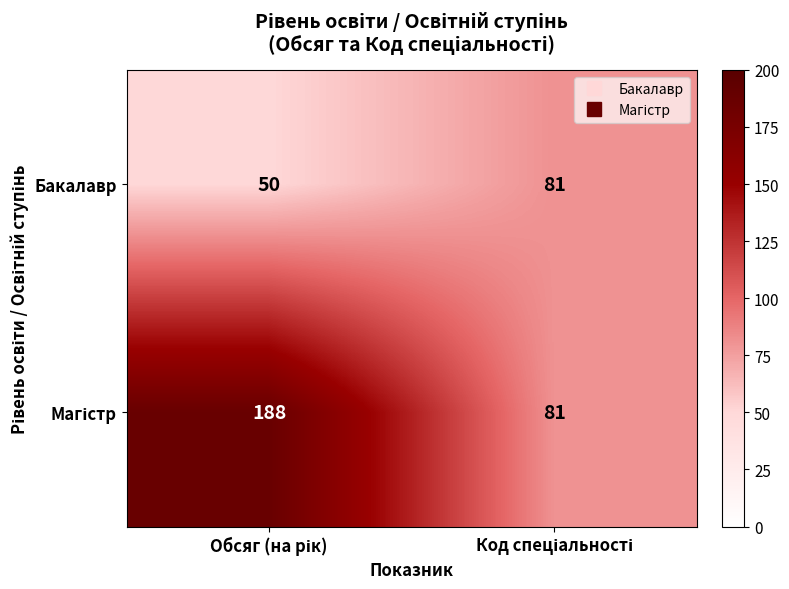

What is the minimum value shown in the chart?

50